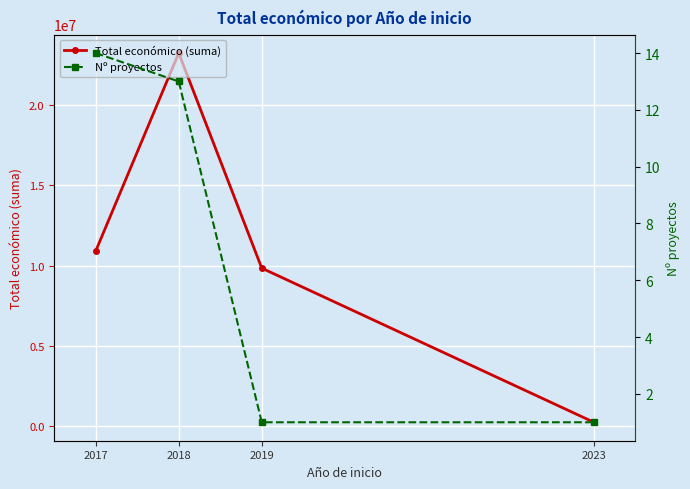

True or false: Total económico (suma) and Nº proyectos intersect in this chart.

False